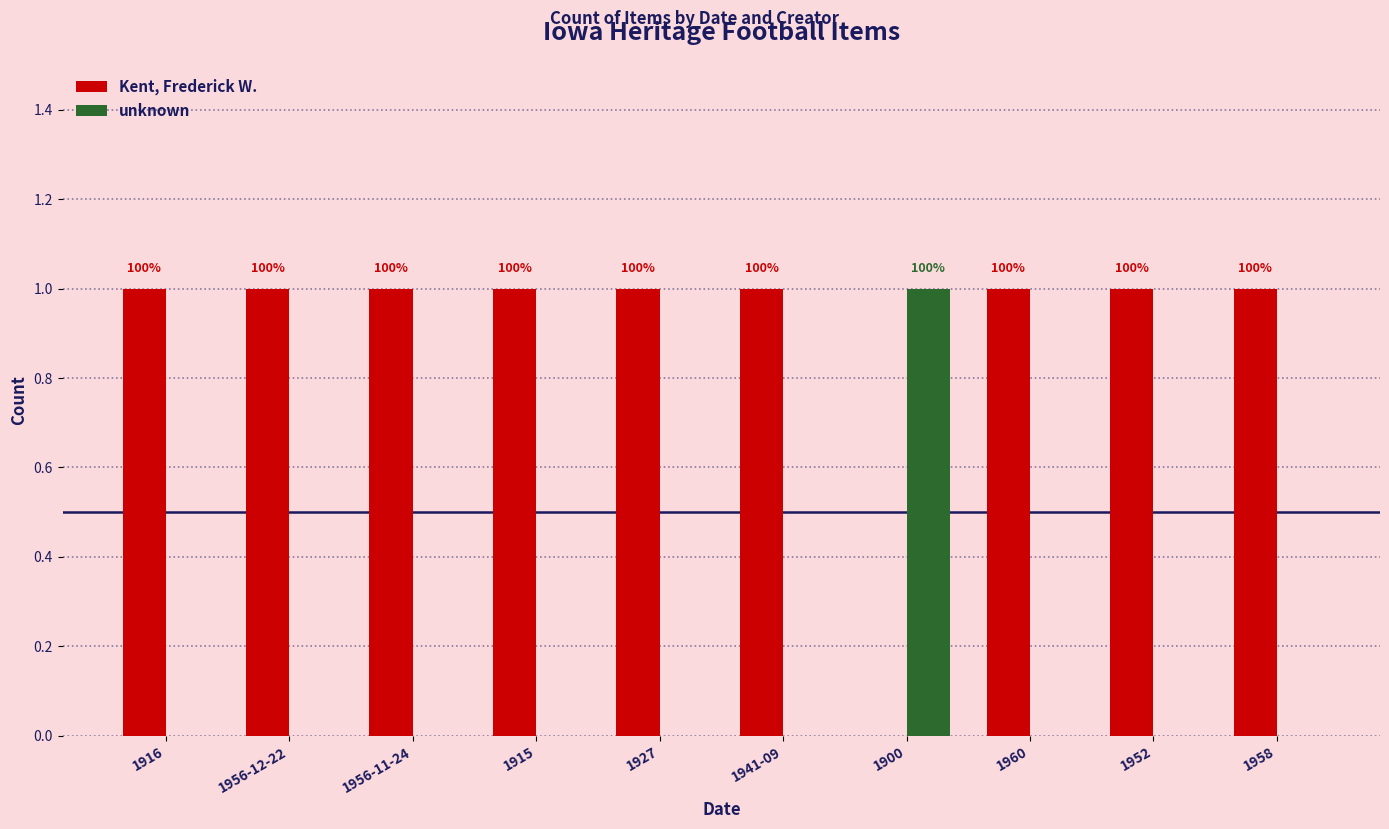

What value does the Kent, Frederick W. series have at 1952?

1